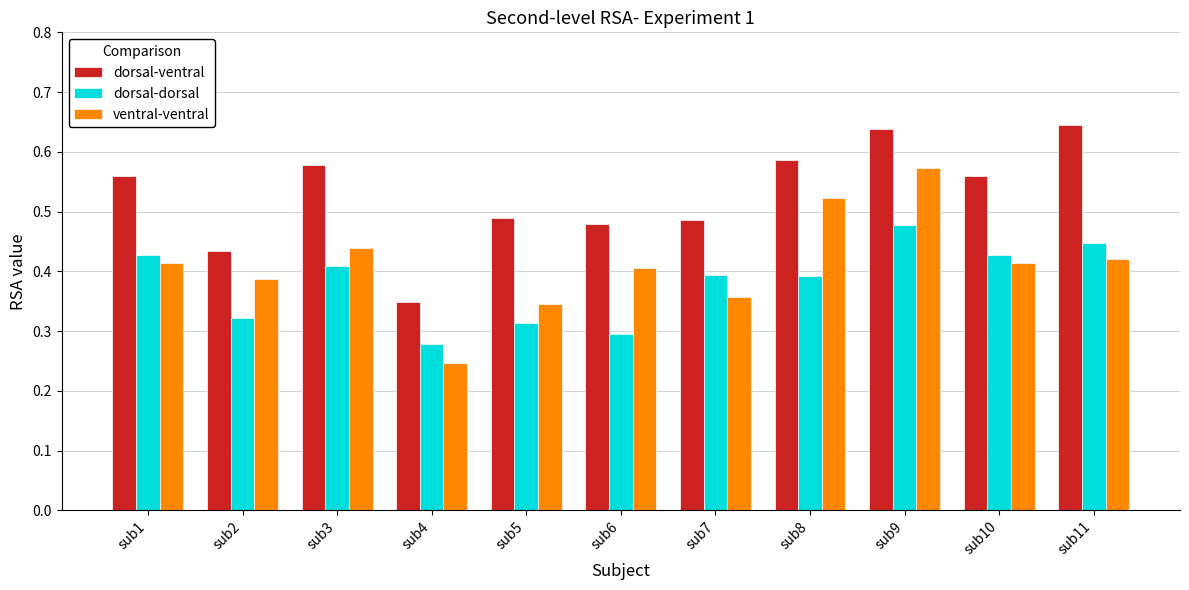

Rank the series by their maximum value, from lowest to highest.

dorsal-dorsal, ventral-ventral, dorsal-ventral